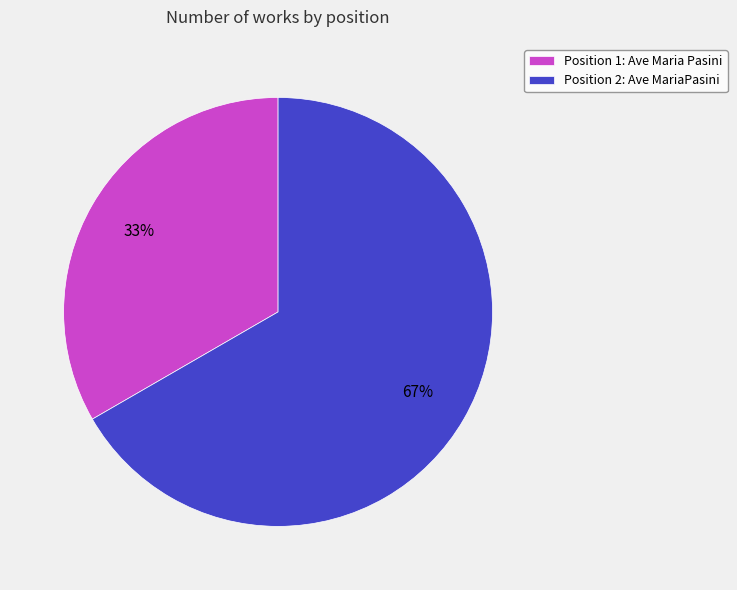

How many slices are in this pie chart?

2